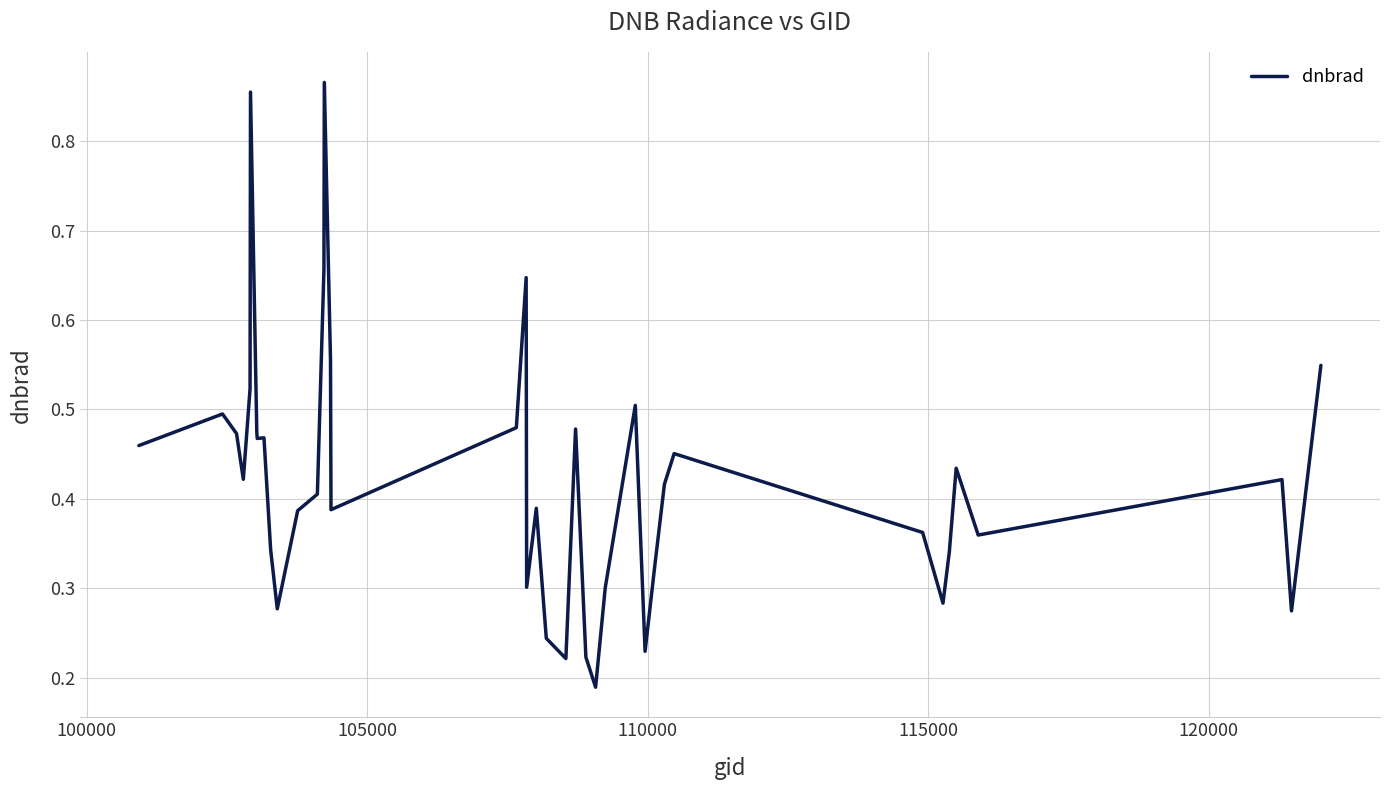

How many interior local valleys (lower than both neighbors) does the data have?

11